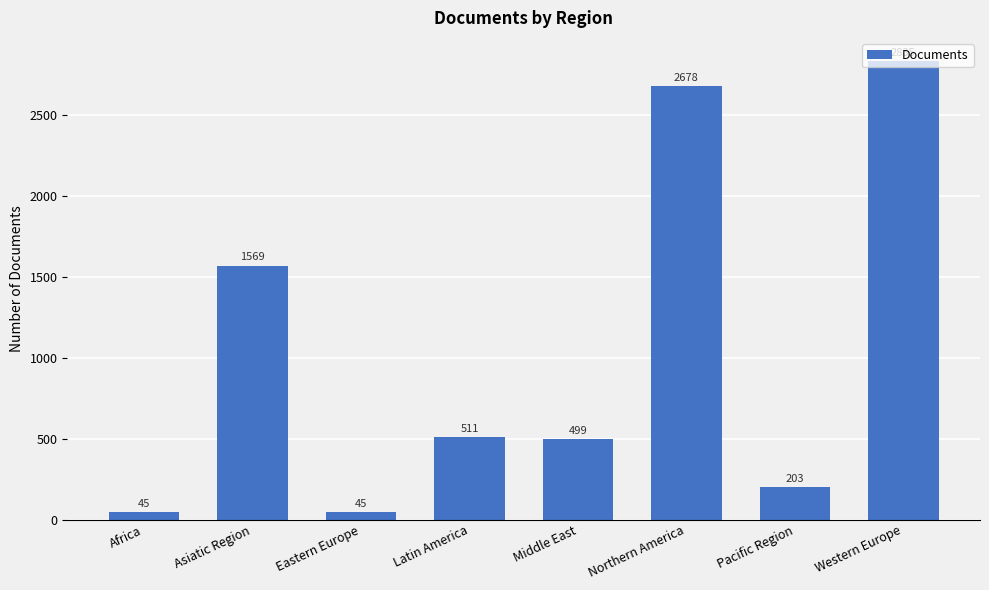

True or false: the data shows 765 at Western Europe.

False